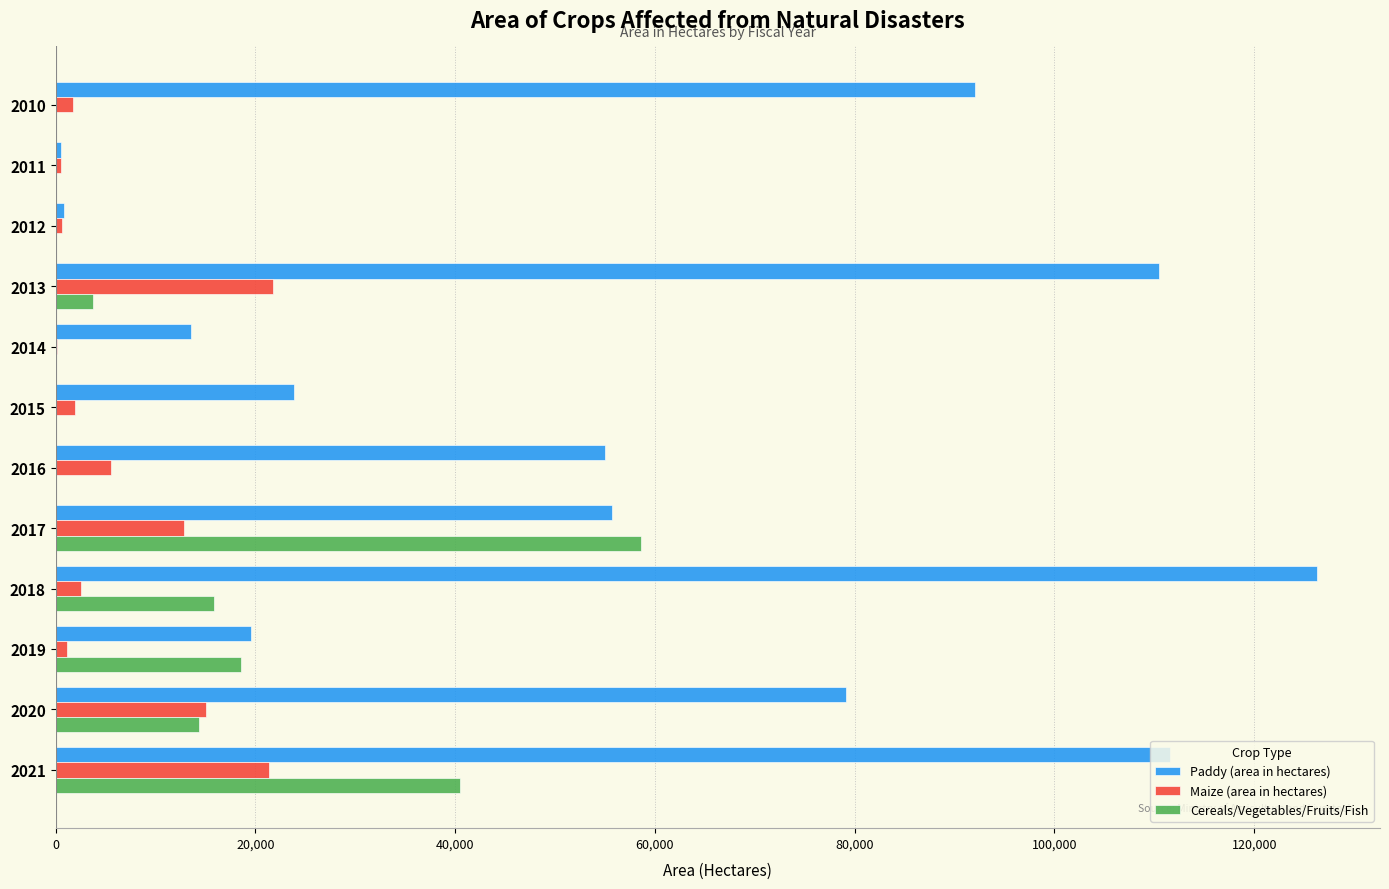

The value of Paddy (area in hectares) at 2018 is 126282.0. True or false?

True